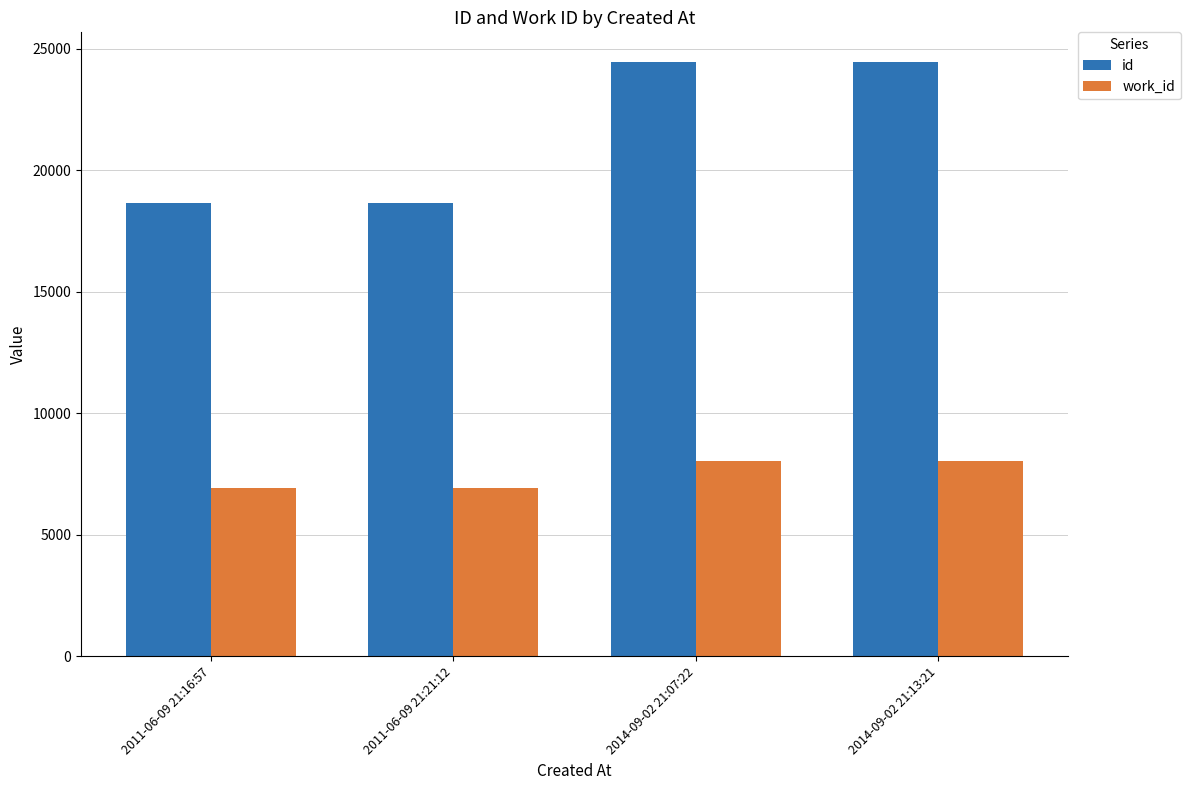

Which series changed the most between 2011-06-09 21:16:57 and 2014-09-02 21:13:21?

id